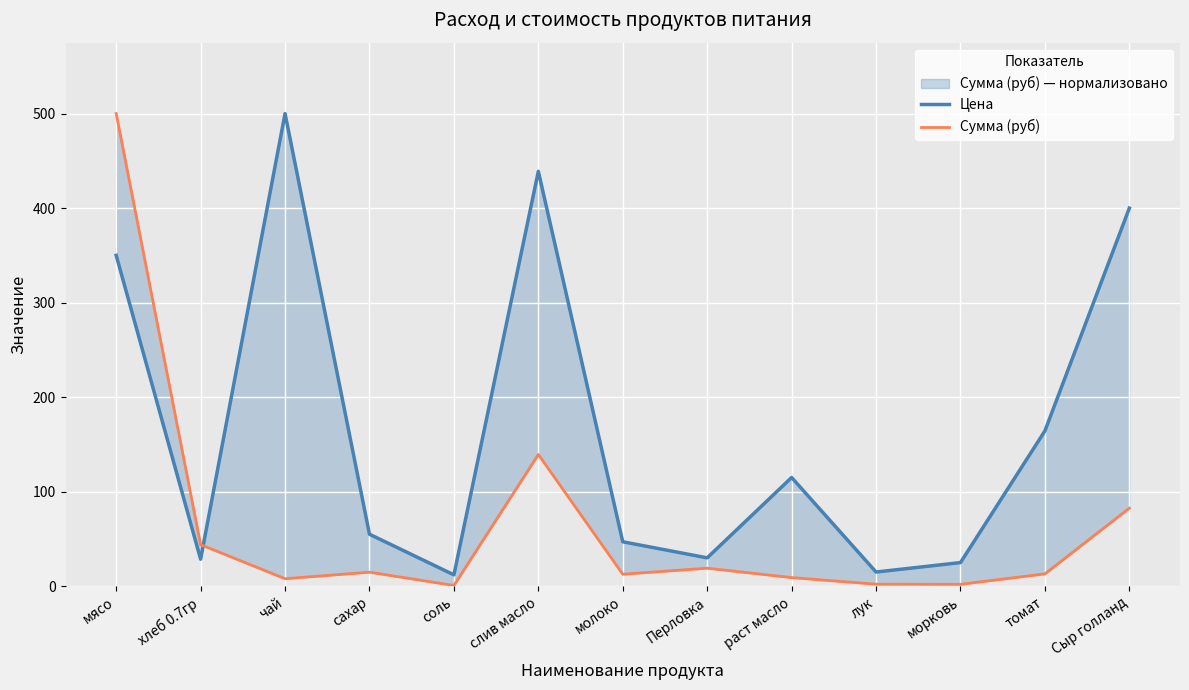

The value of Сумма (руб) at морковь is 2.0. True or false?

True